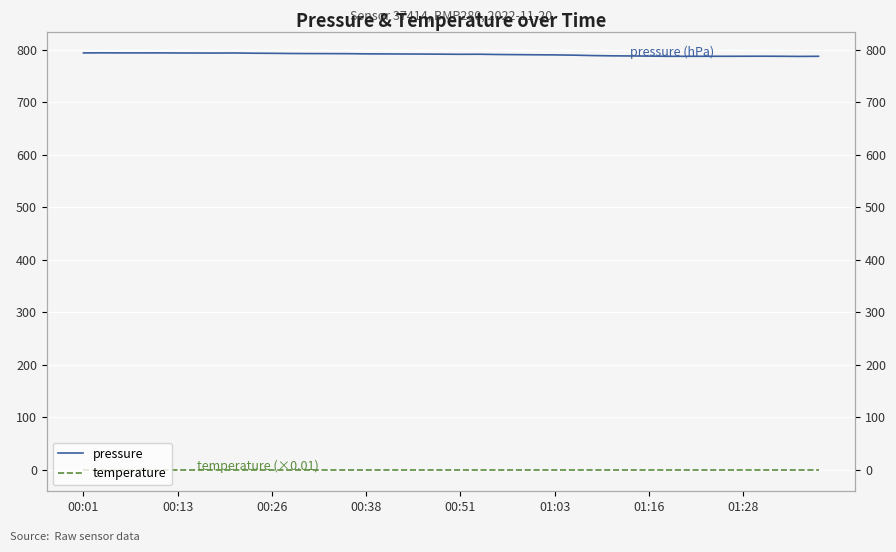

What is the difference between the maximum and minimum values in the pressure series?

6.8